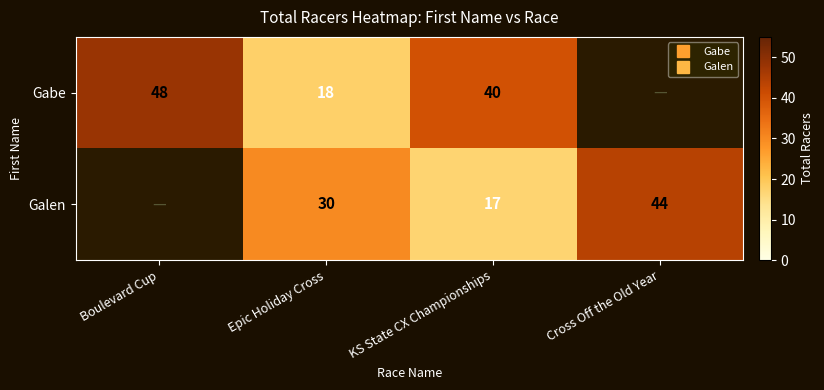

What is the highest value of the Gabe series?

48.0